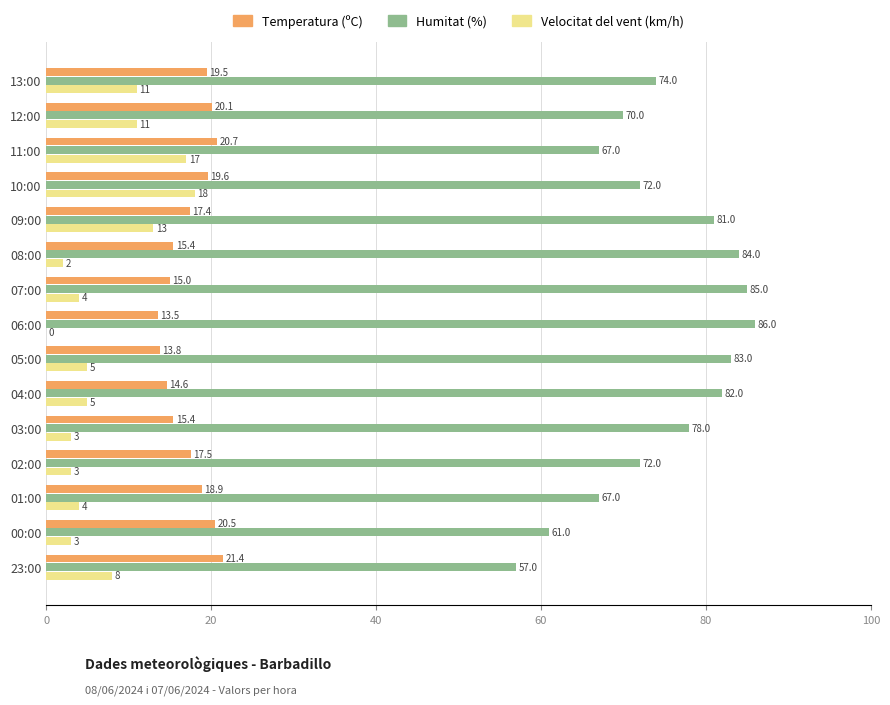

Which series changed the most between 08:00 and 03:00?

Humitat (%)